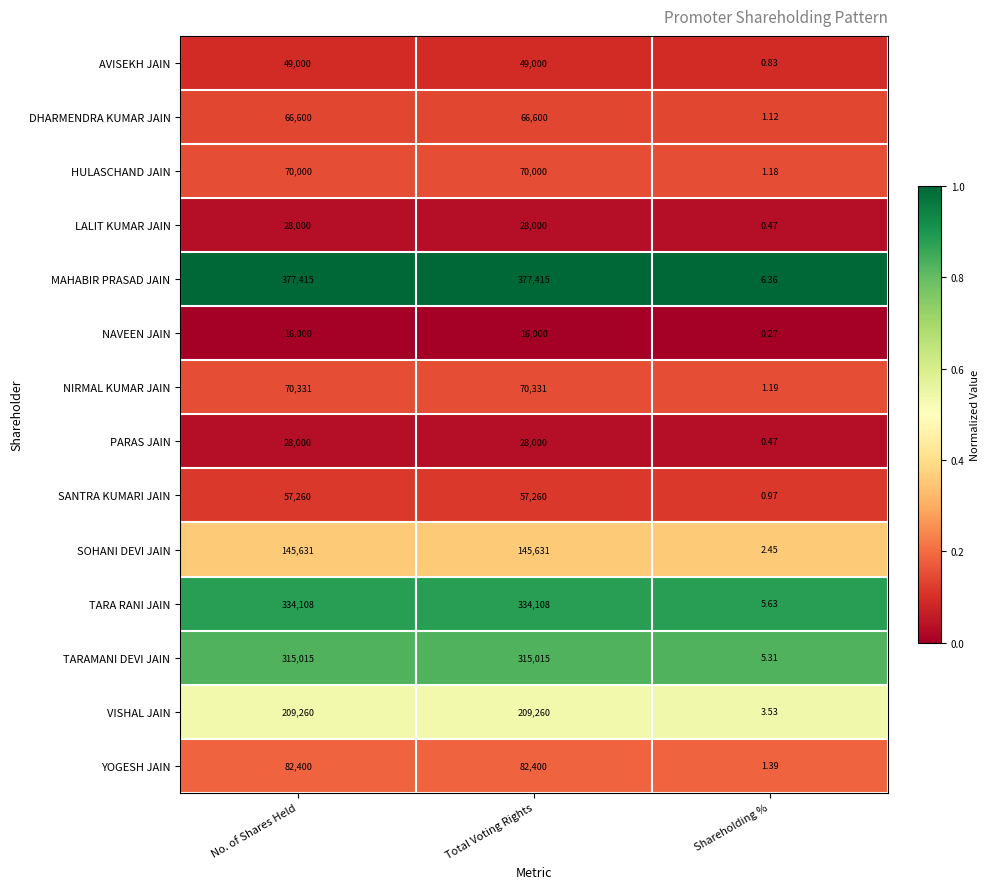

Which category has the lowest value across all series?

Shareholding %